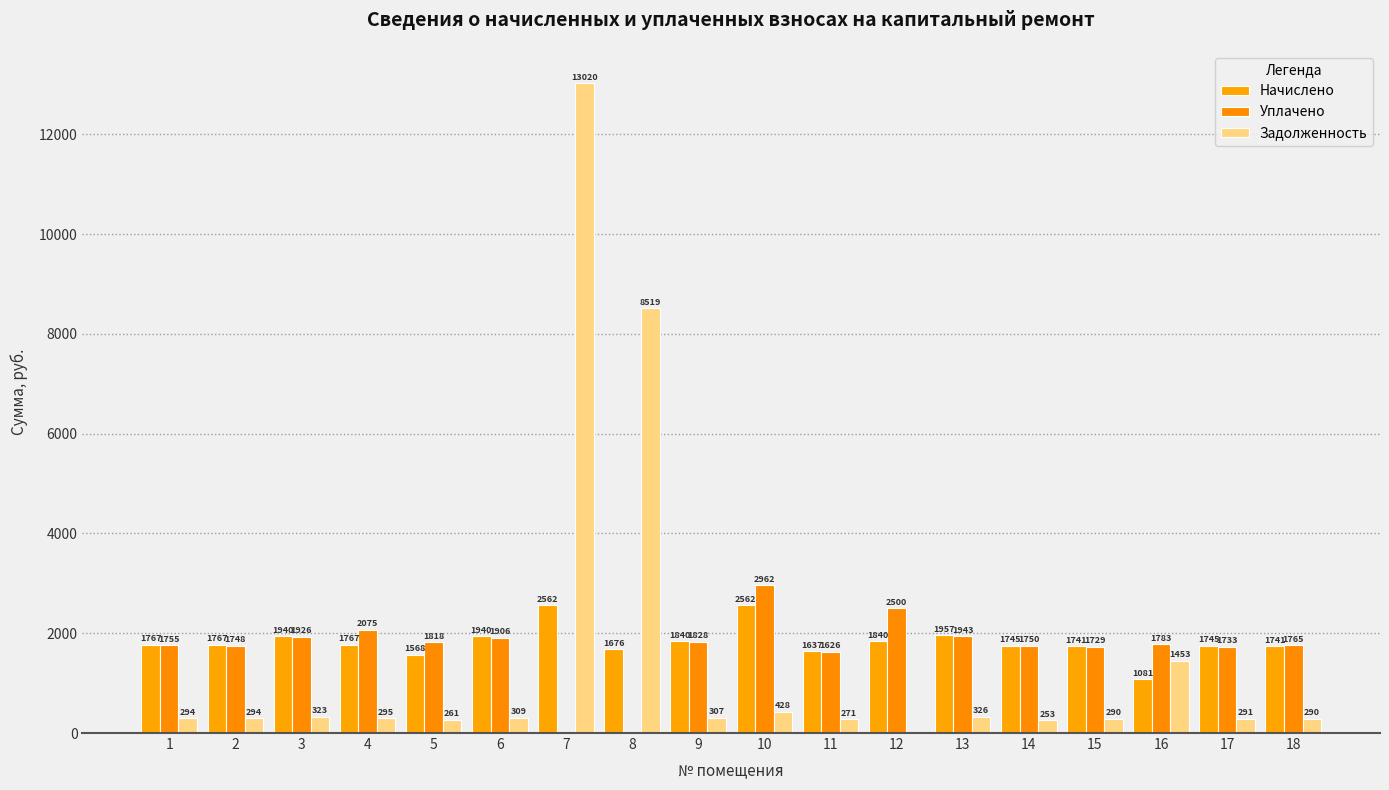

The Начислено series shows 388.8 at 4. True or false?

False